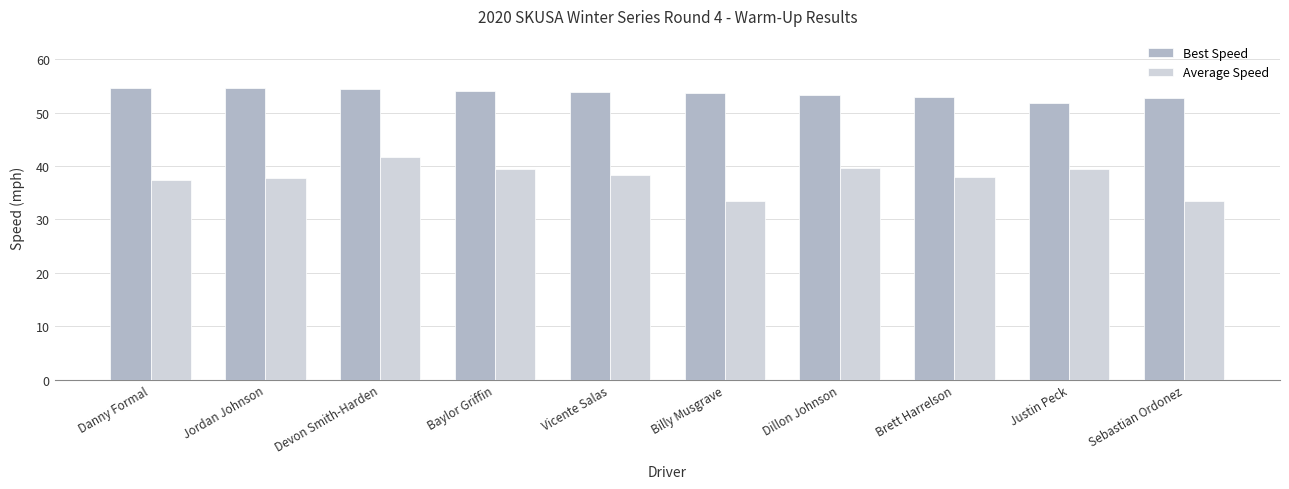

What is the difference between the maximum and minimum values in the Best Speed series?

2.7